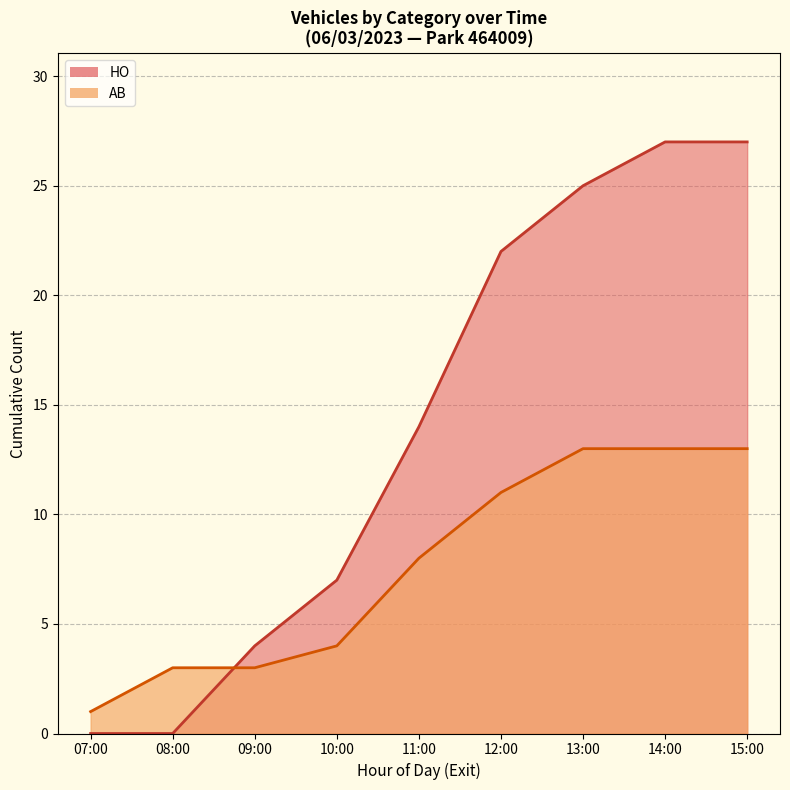

What is the spread (max minus min) of values at 15:00?

14